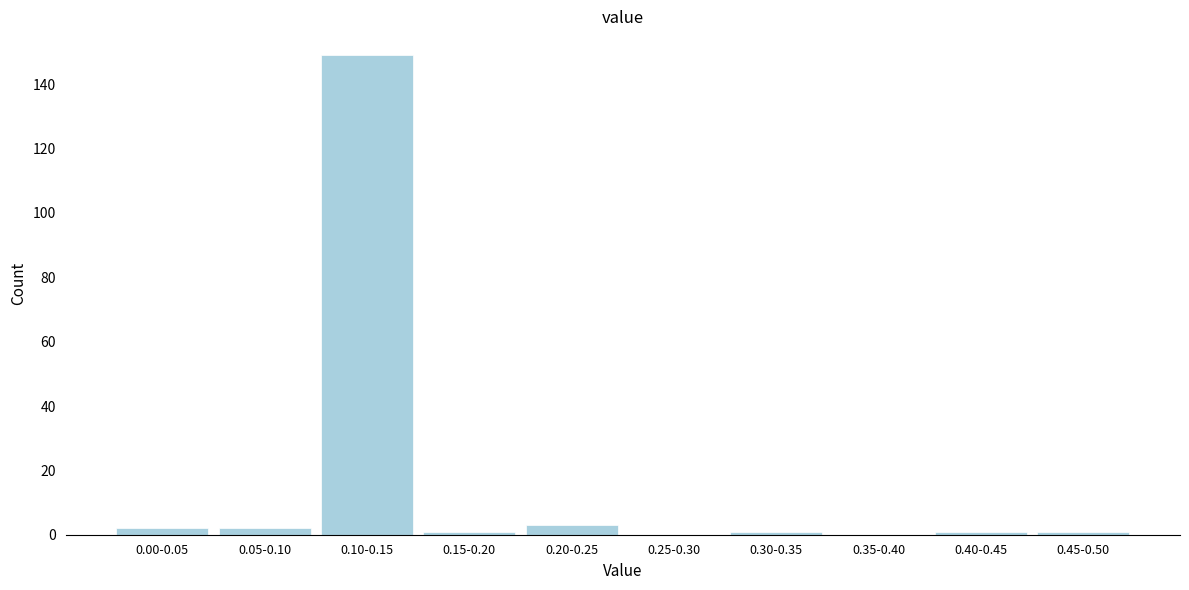

Reading left to right, extract all data points from this chart.

0.00-0.05=2	0.05-0.10=2	0.10-0.15=149	0.15-0.20=1	0.20-0.25=3	0.25-0.30=0	0.30-0.35=1	0.35-0.40=0	0.40-0.45=1	0.45-0.50=1